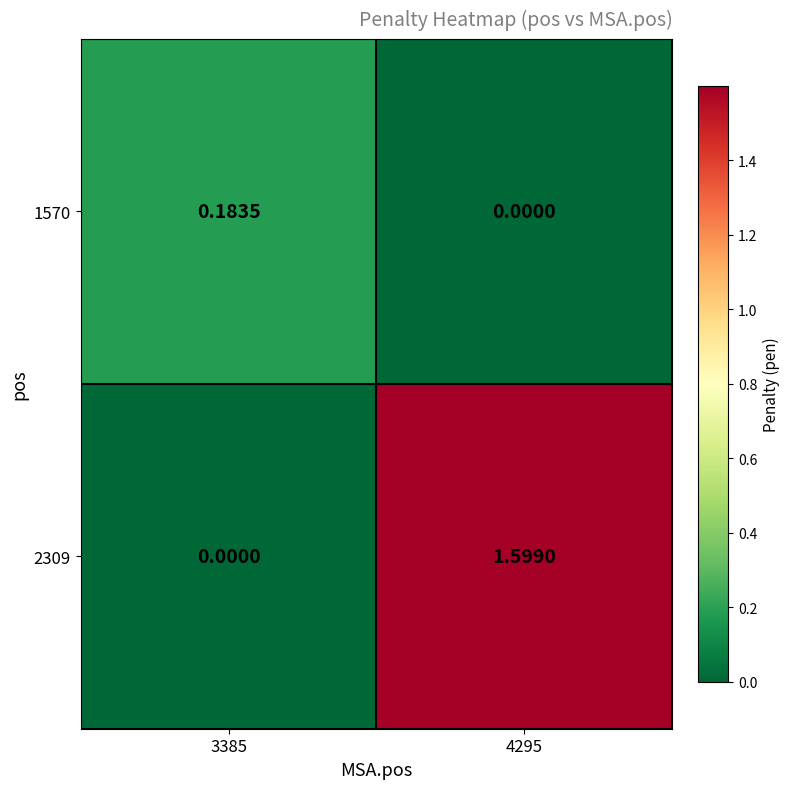

How many data points in 1570 are above 0?

1